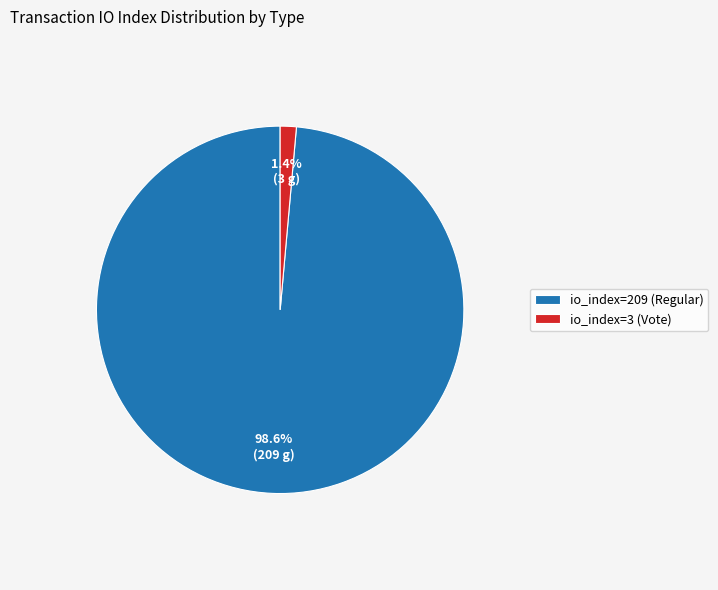

How many segments does this pie chart have?

2